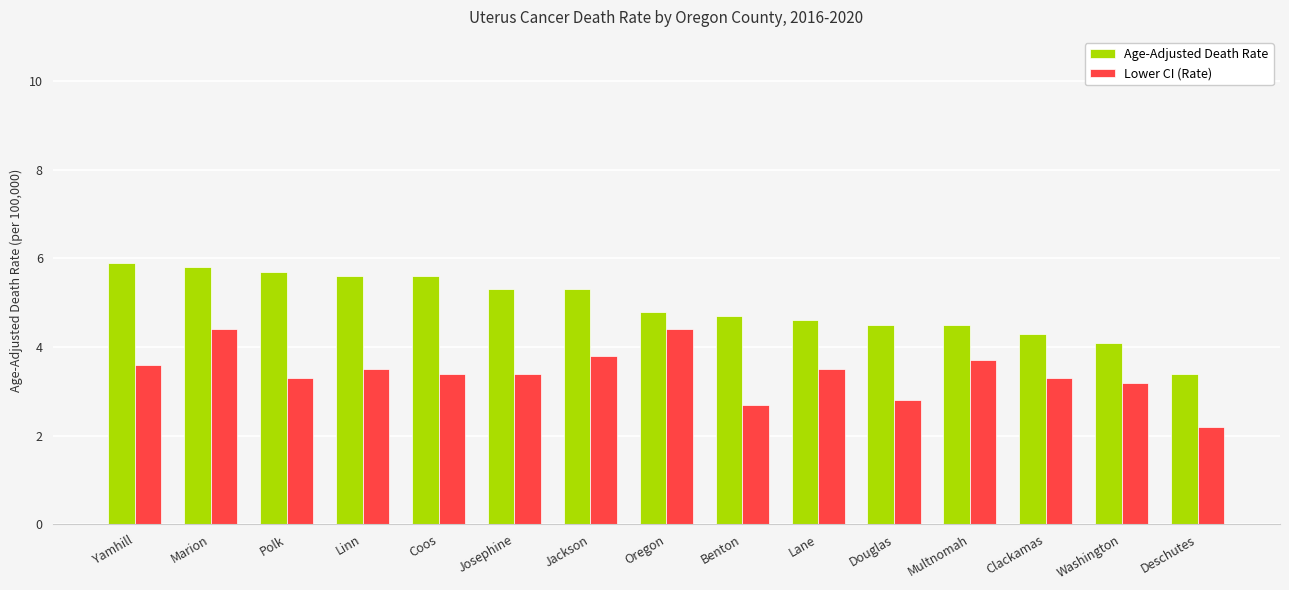

What is the difference between the Age-Adjusted Death Rate values at Benton and Jackson?

0.6